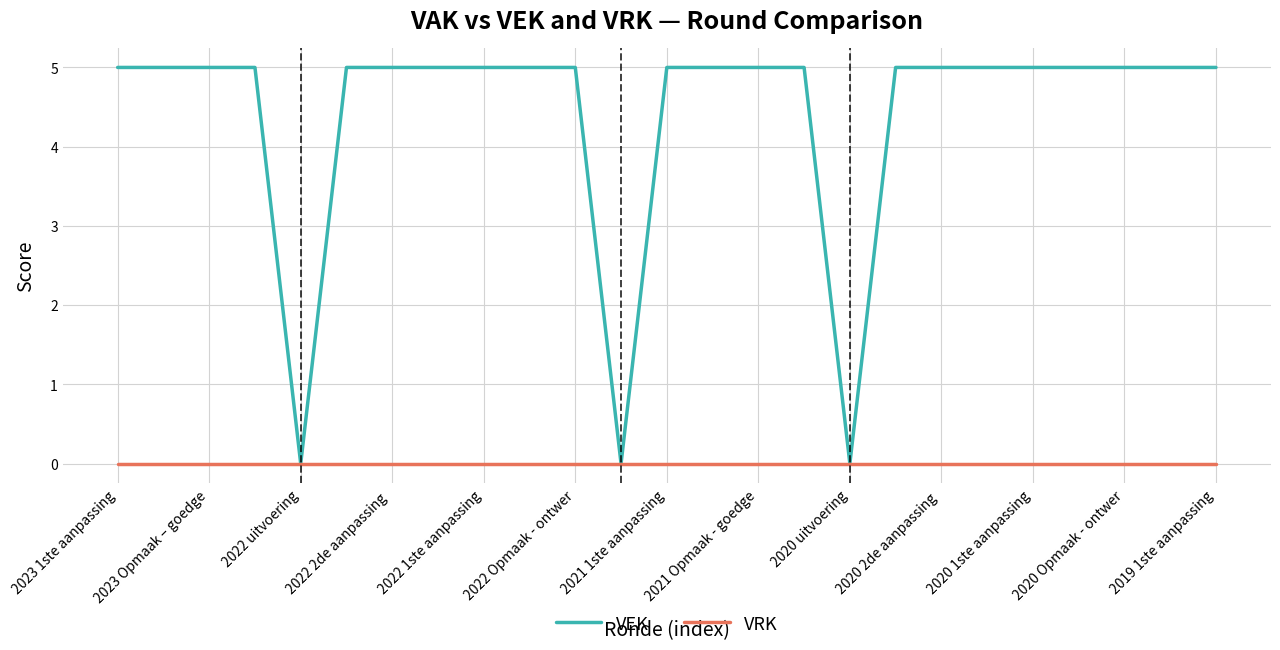

What is the maximum value shown in the chart?

5